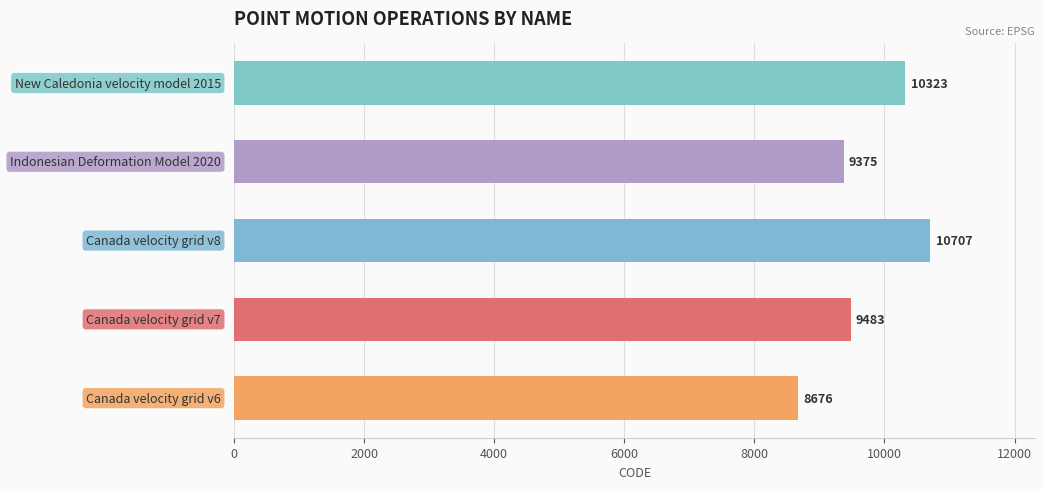

How many distinct data groups are displayed?

1